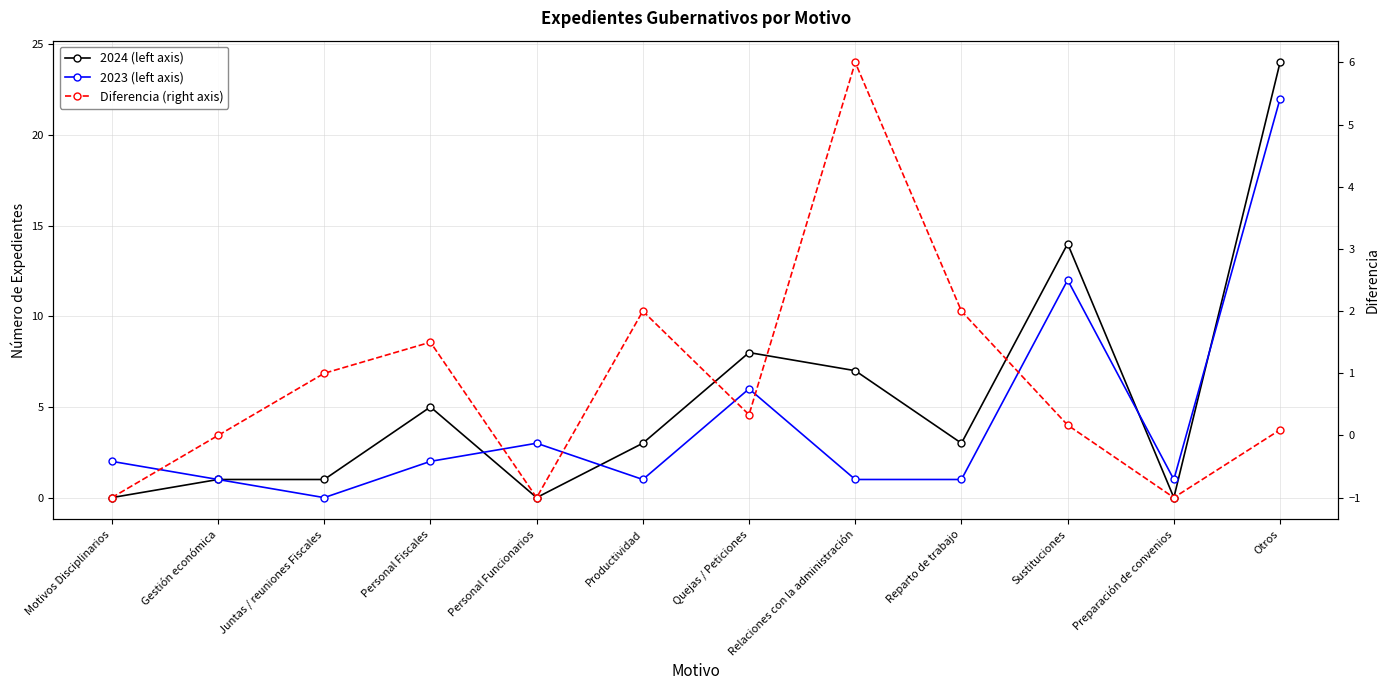

Where do 2024 (left axis) and 2023 (left axis) first cross each other?

Personal Fiscales and Personal Funcionarios